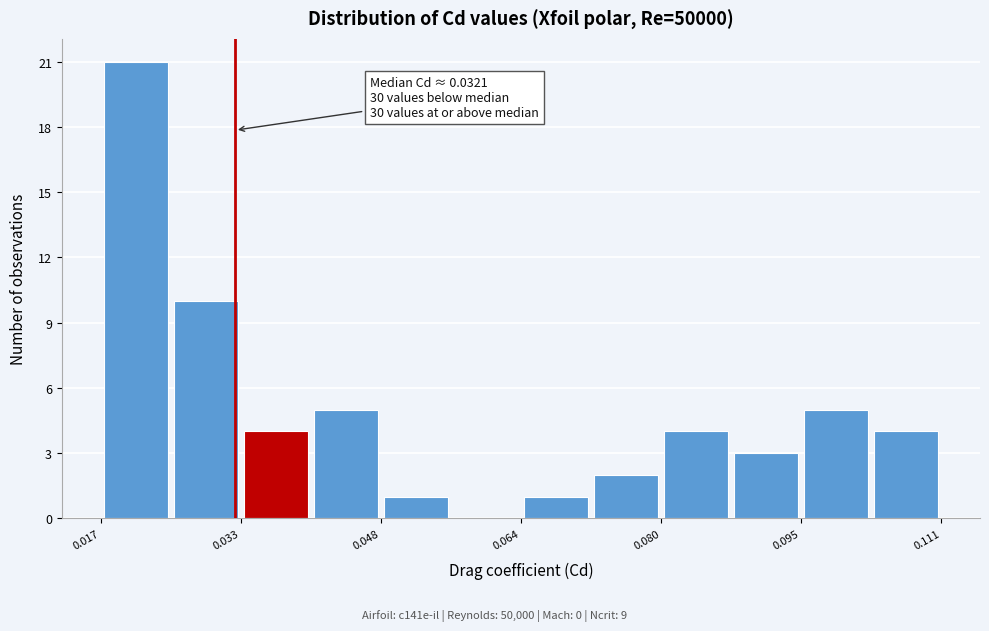

Around what value on the x-axis is the tallest bar? Give the approximate position of its centre, as read against the axis.

0.022